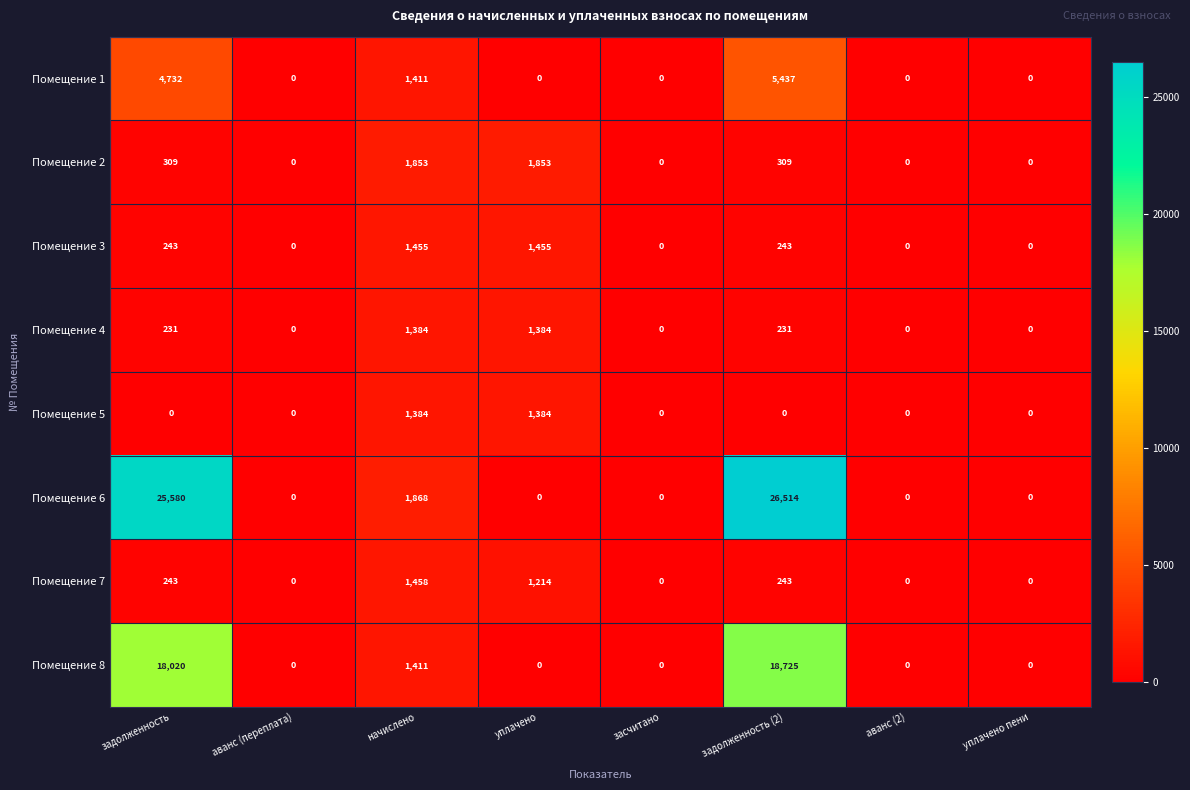

Which series has the largest total across all categories?

Помещение 6